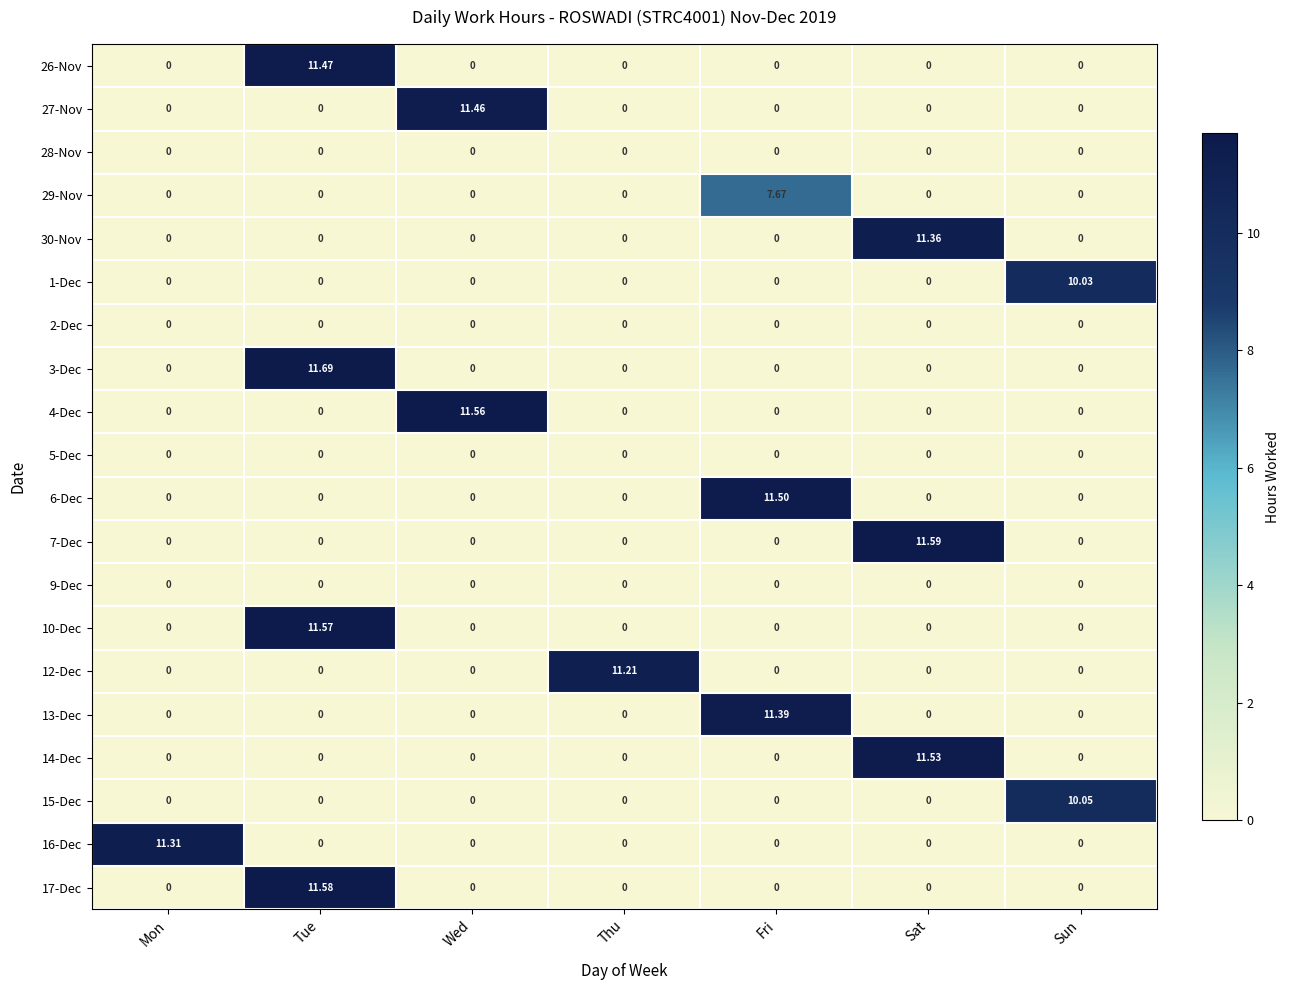

Which category has the highest value in the 1-Dec series?

Sun